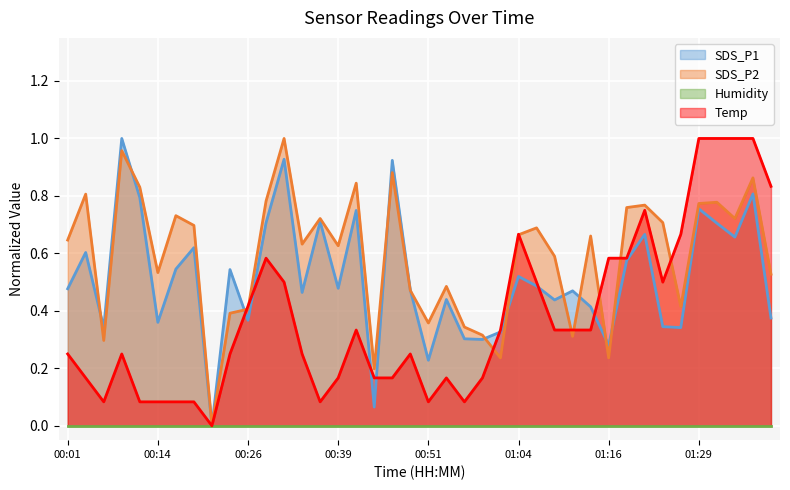

At which category is the sum across all series the highest?

01:36